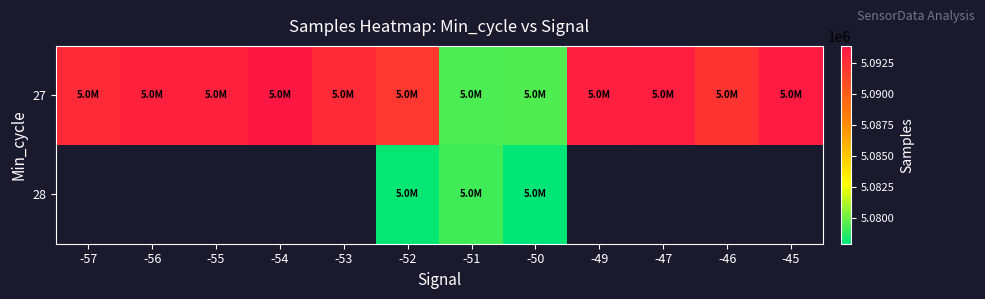

How many data points does each series have?

12